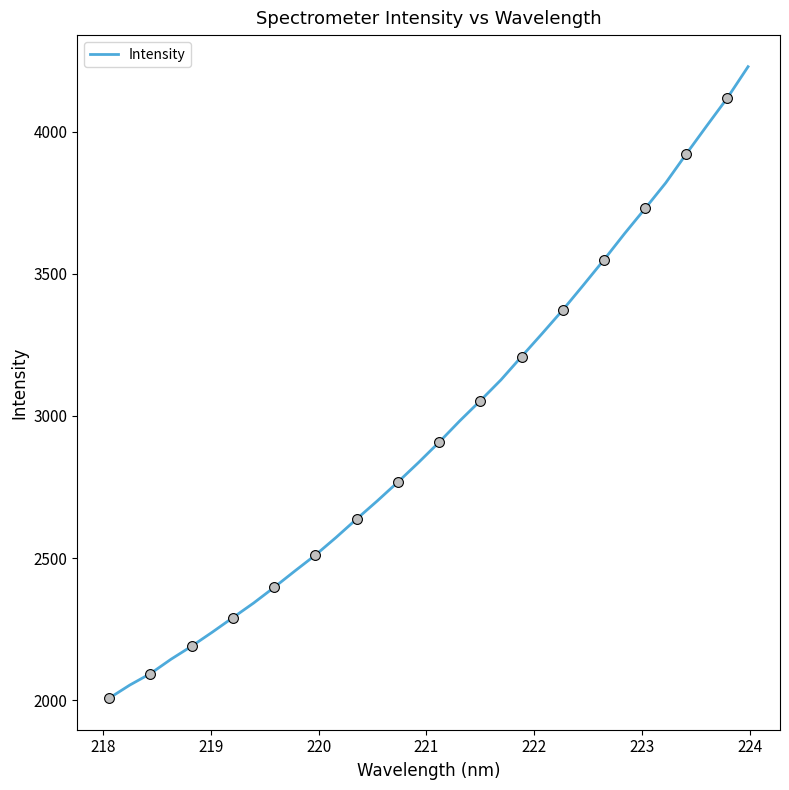

What is the difference between the maximum and minimum values?

2221.2